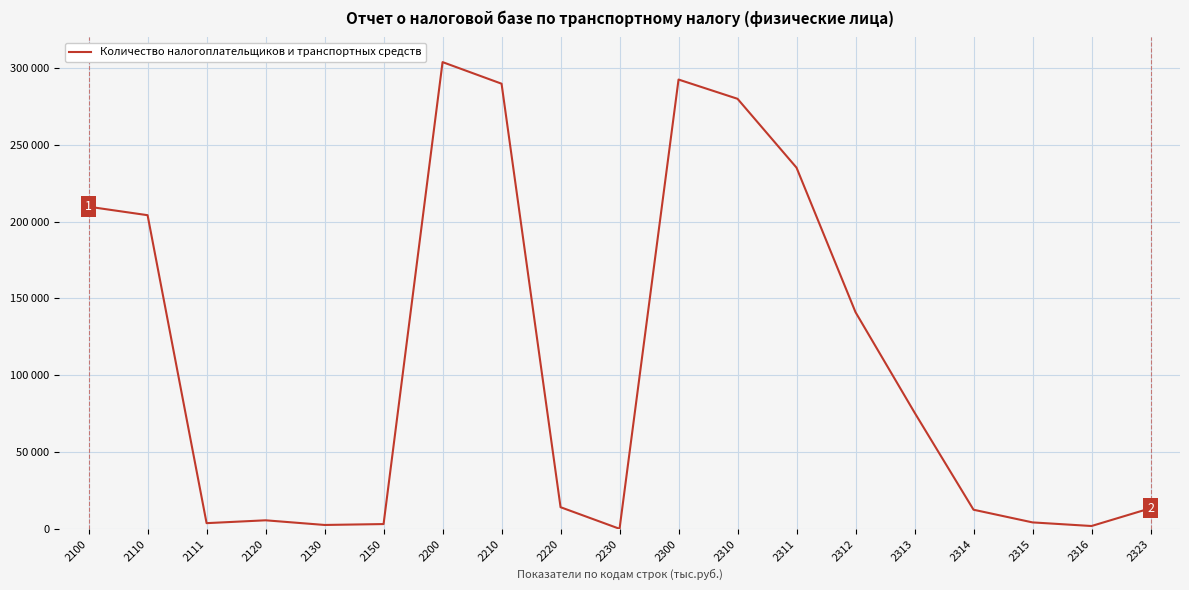

Does the chart have visible grid lines?

Yes